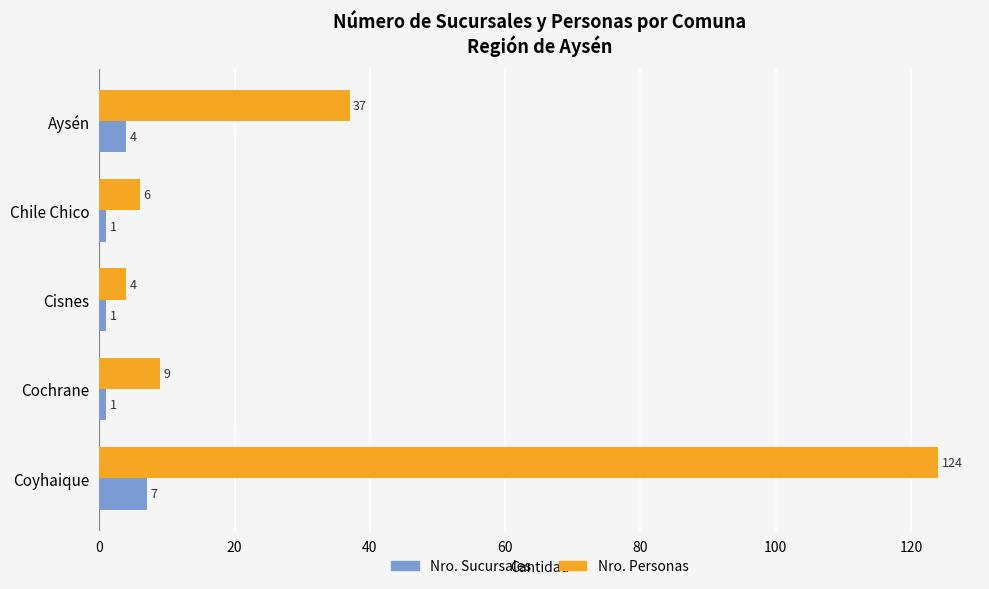

At which category is the sum across all series the highest?

Coyhaique